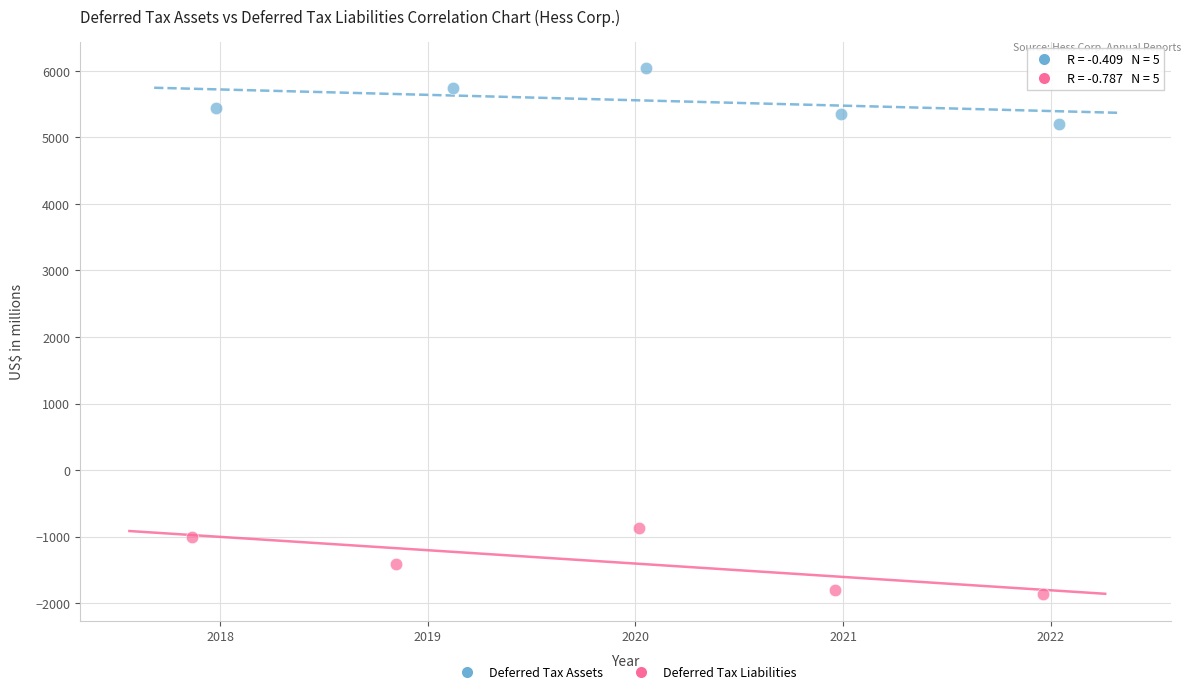

Which series has the largest Y range (max minus min)?

Deferred Tax Liabilities